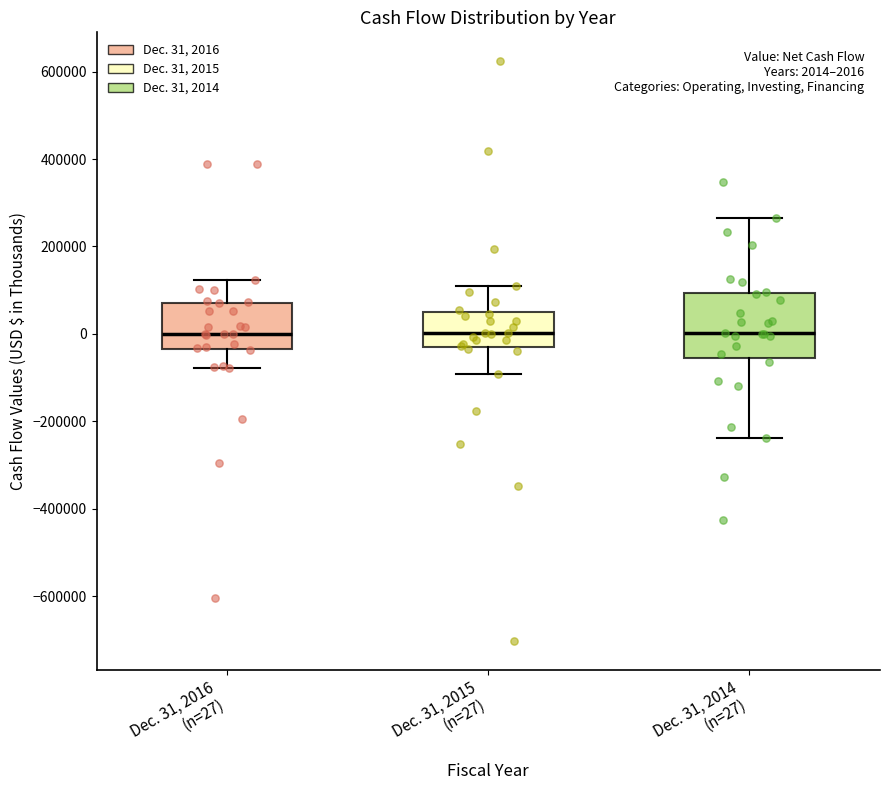

Comparing the boxes themselves (not the whiskers), which one is the tallest?

Dec. 31, 2014 (n=27)